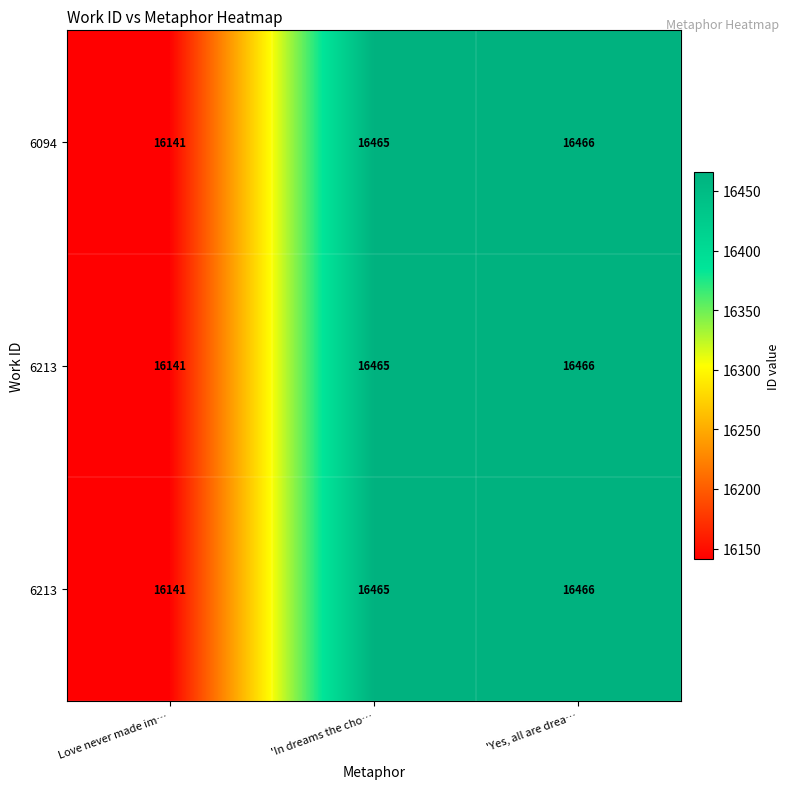

How many series are shown in this chart?

3